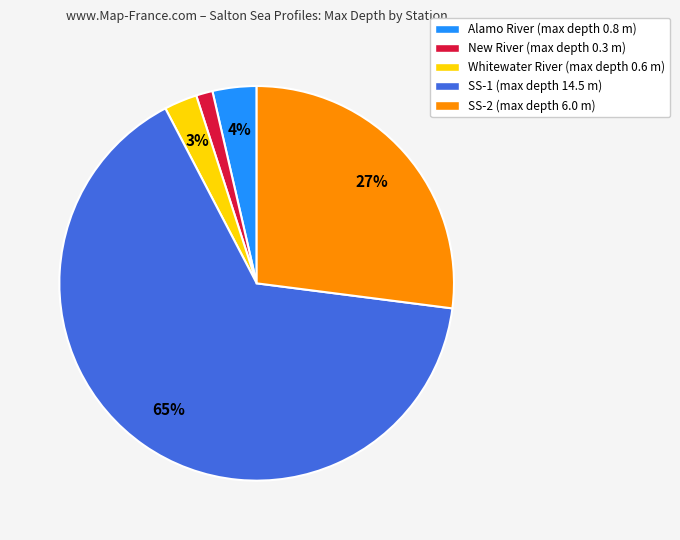

What is the ratio of the value at SS-2 to the value at SS-1?

0.4